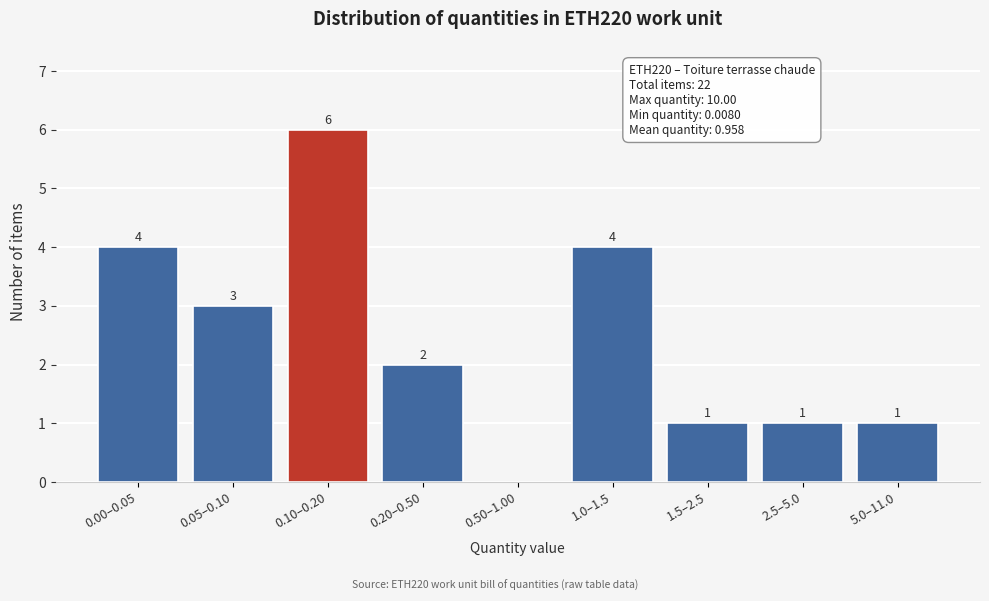

Reading right to left, extract all data points from this chart.

5.0–11.0=1	2.5–5.0=1	1.5–2.5=1	1.0–1.5=4	0.50–1.00=0	0.20–0.50=2	0.10–0.20=6	0.05–0.10=3	0.00–0.05=4